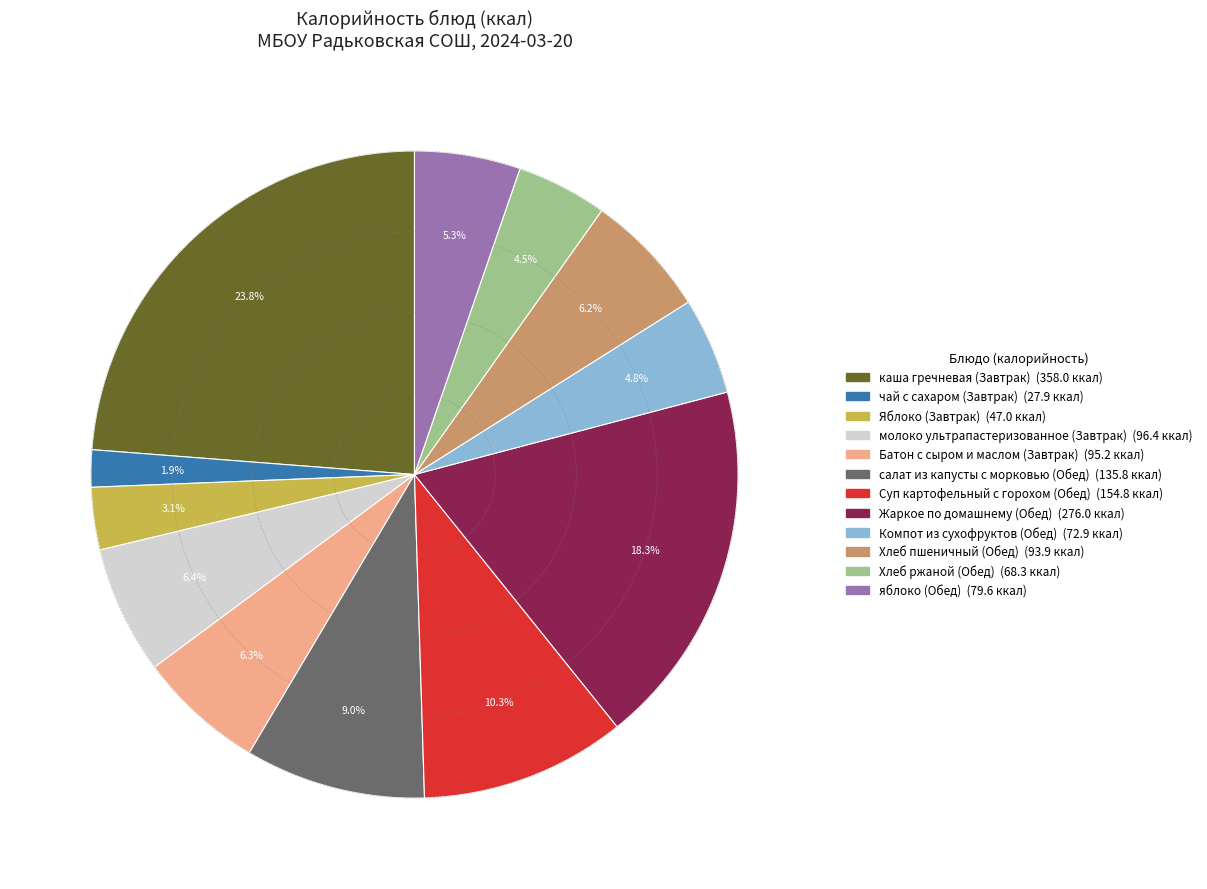

How many segments does this pie chart have?

12